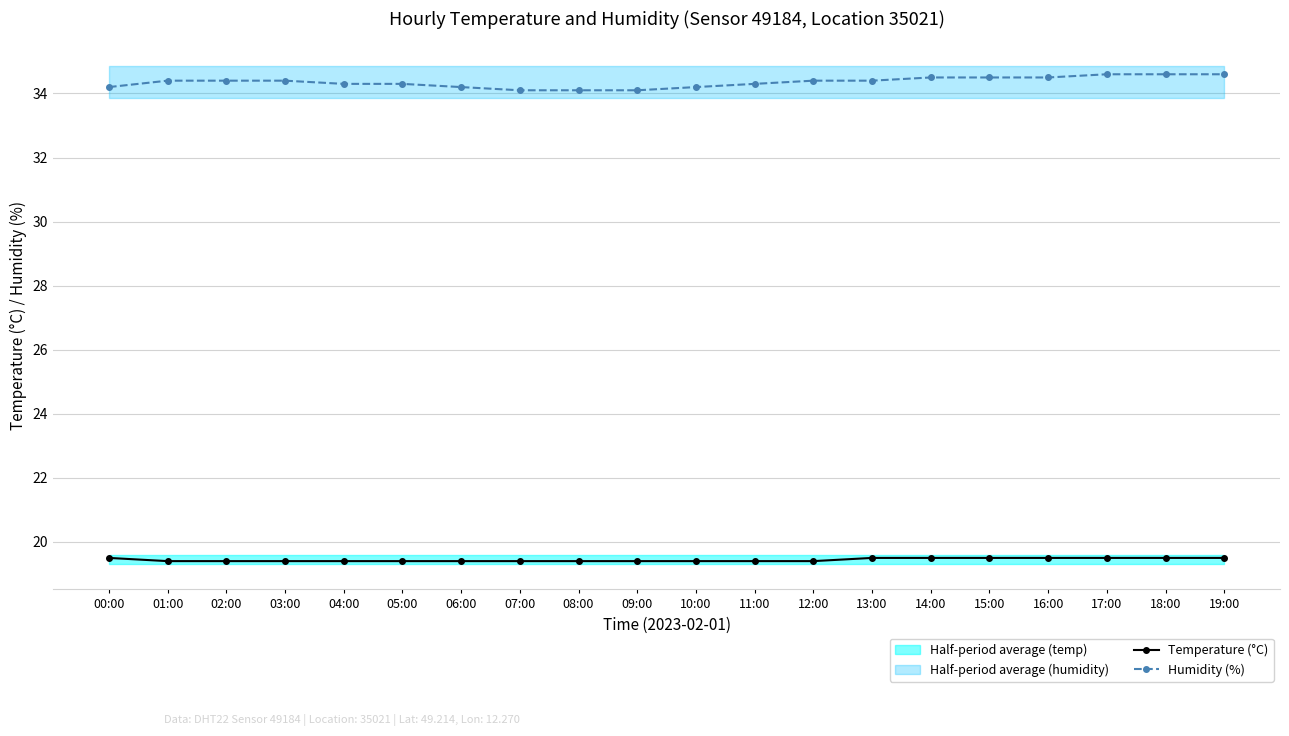

Which series has the largest range (max minus min)?

Humidity (%)